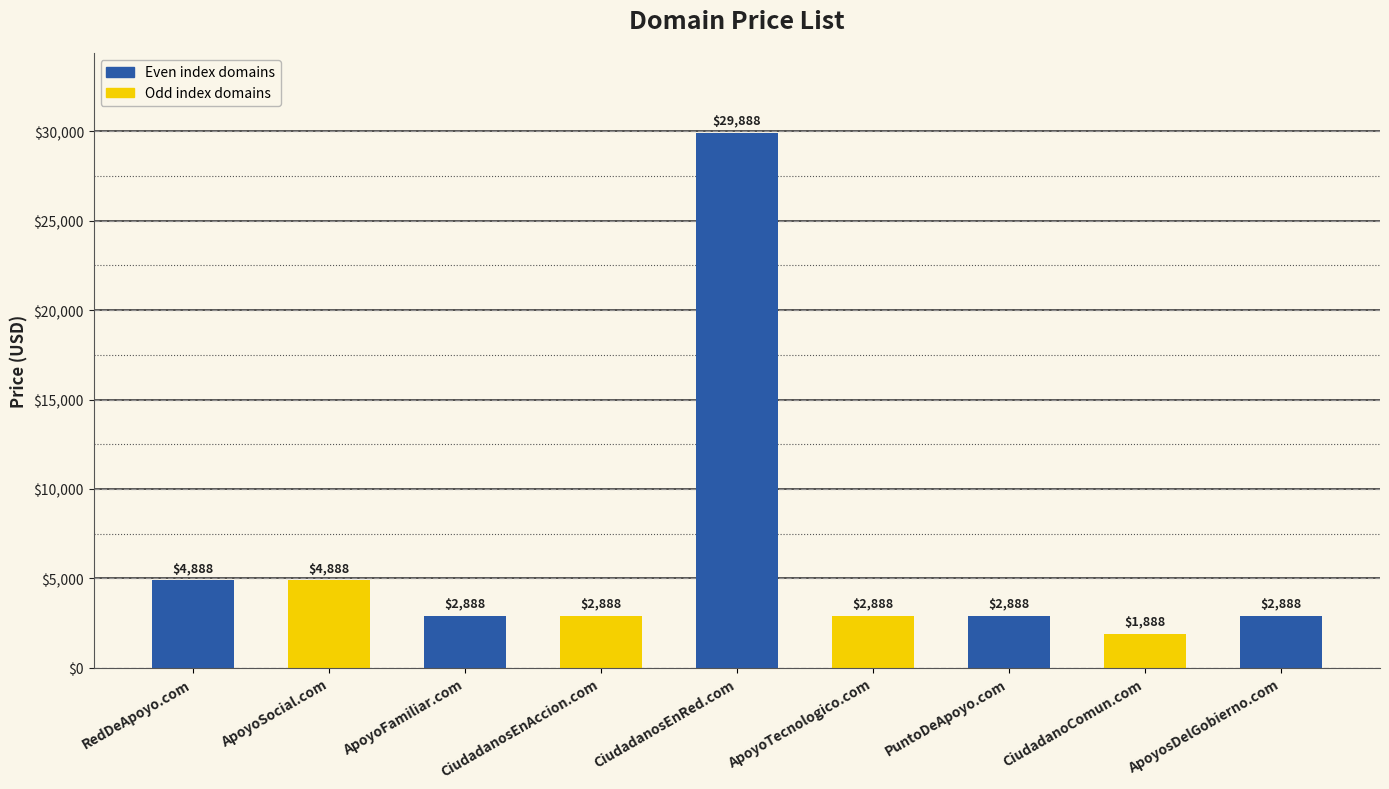

Reading right to left, list all the values displayed in this chart.

ApoyosDelGobierno.com=2888	CiudadanoComun.com=1888	PuntoDeApoyo.com=2888	ApoyoTecnologico.com=2888	CiudadanosEnRed.com=29888	CiudadanosEnAccion.com=2888	ApoyoFamiliar.com=2888	ApoyoSocial.com=4888	RedDeApoyo.com=4888